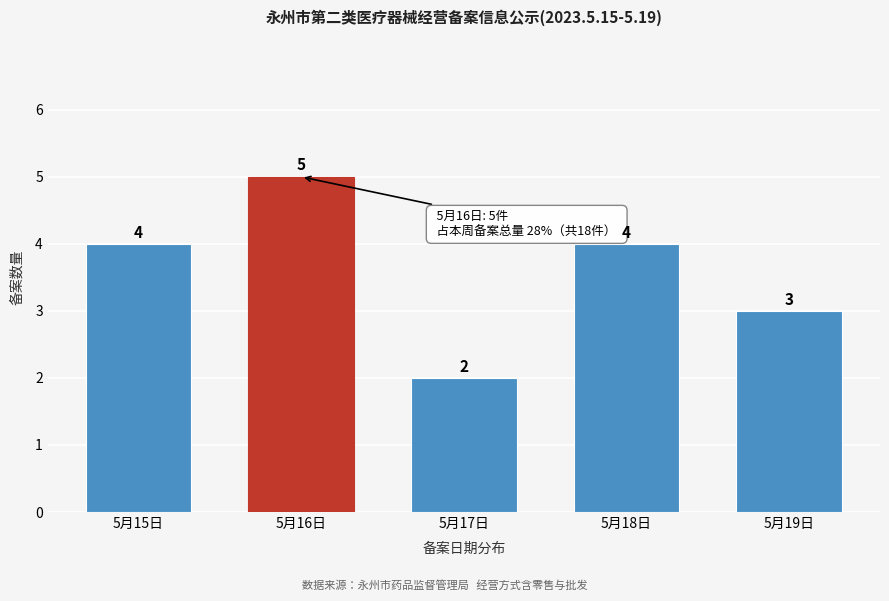

Reading left to right, list all the values displayed in this chart.

5月15日=4	5月16日=5	5月17日=2	5月18日=4	5月19日=3